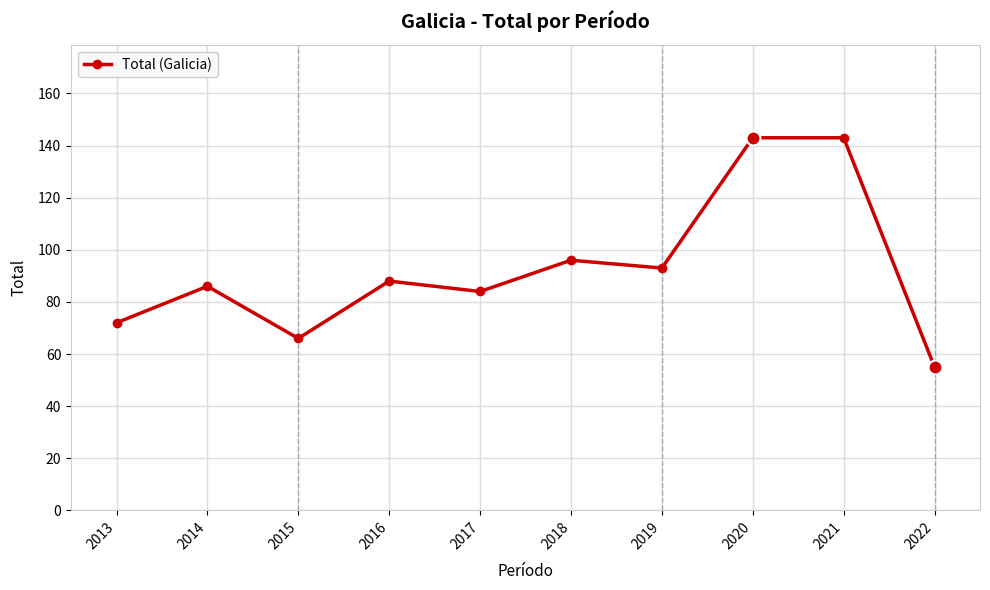

True or false: the data shows 154 at 2014.

False